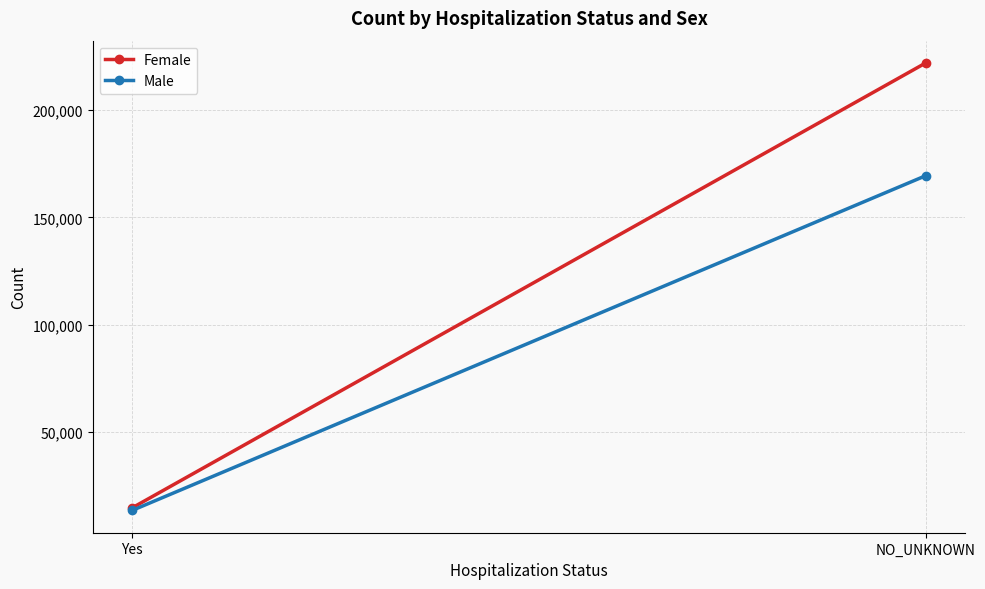

Which label corresponds to the smallest value in the chart?

Yes